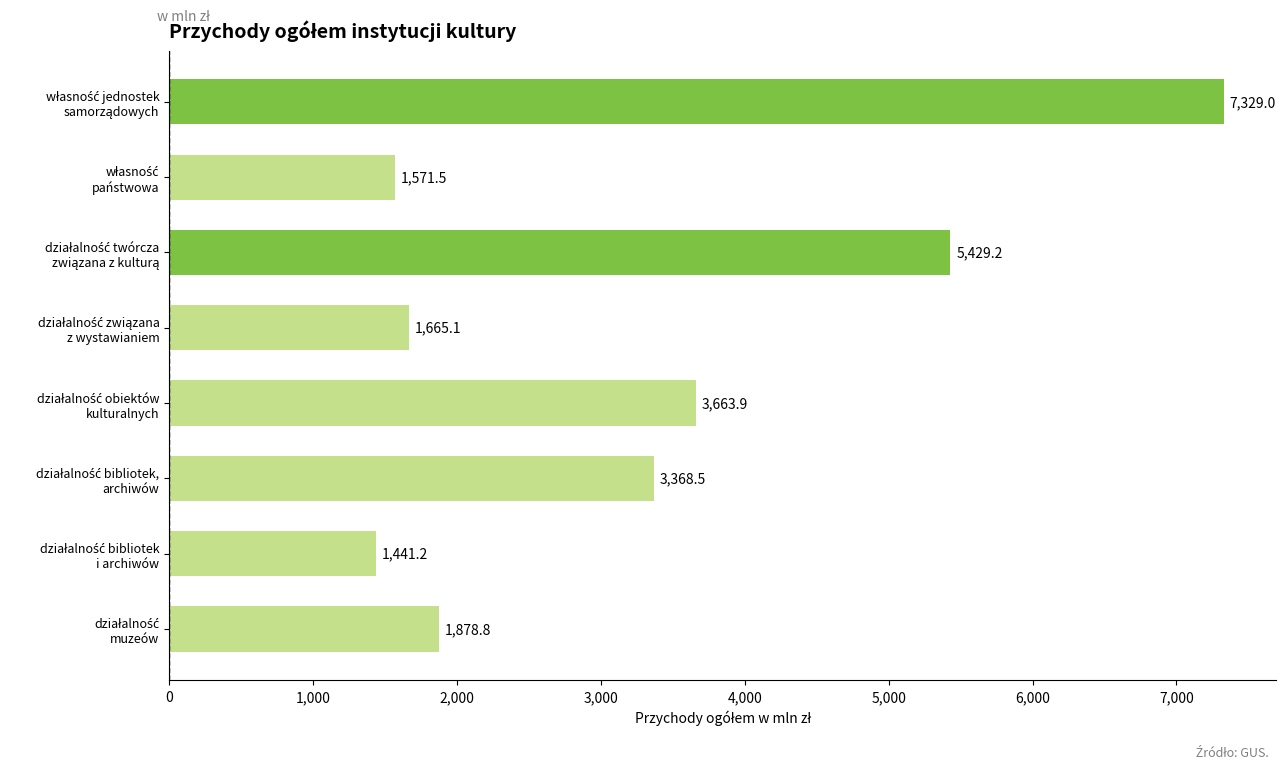

What is the value of the 7th bar from the top?

1441.2